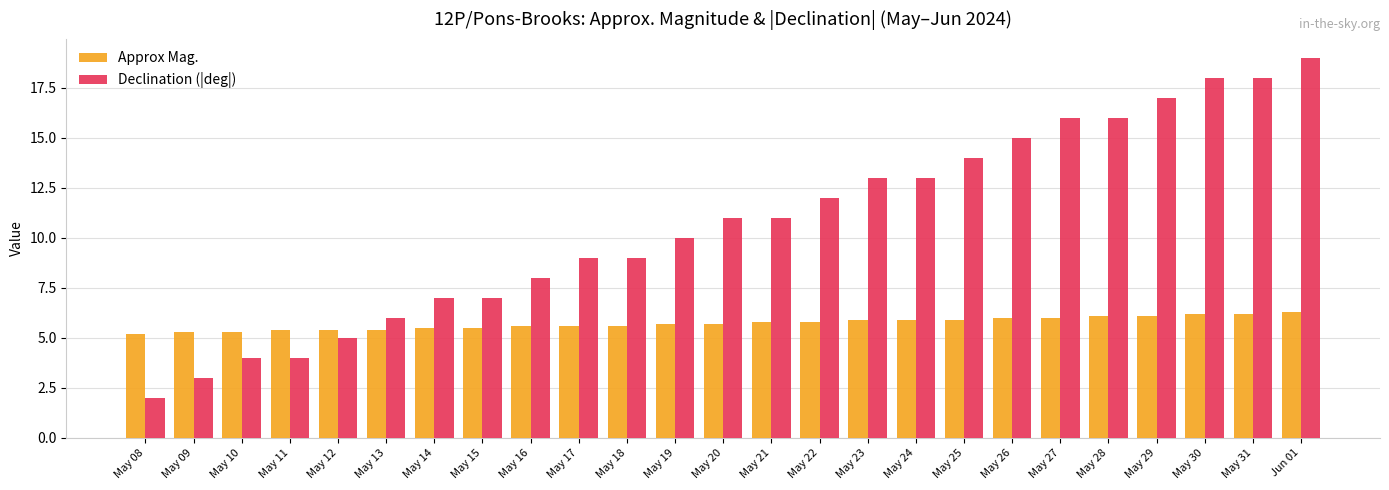

What is the value of the Approx Mag. bar at the 18th from the left?

5.9